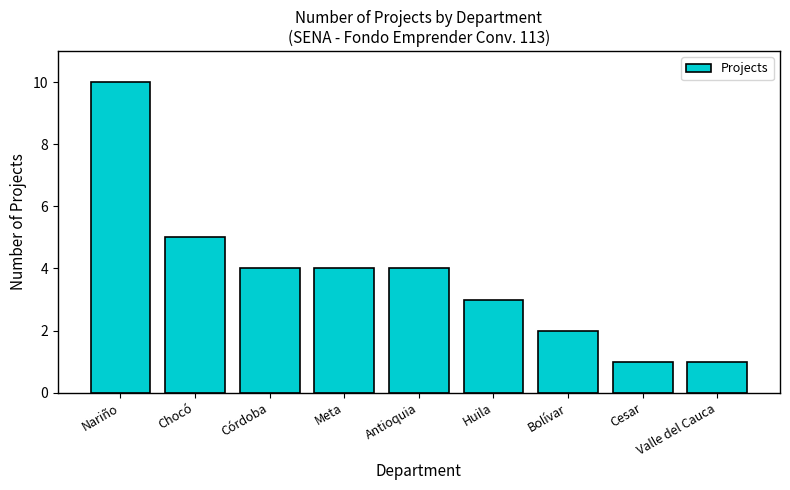

Where is the data nearest to the value 5?

Chocó